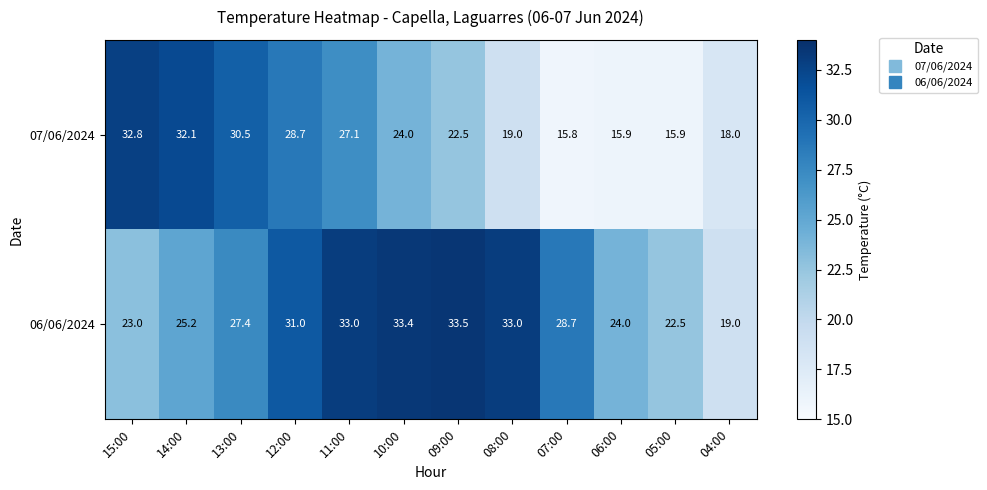

At how many categories does at least one series exceed 21?

11